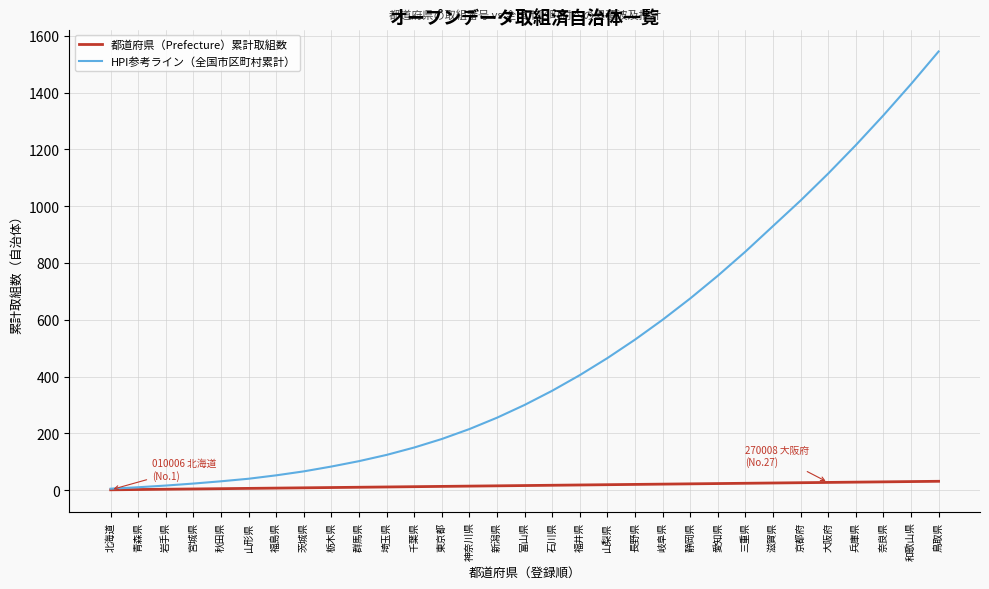

Which category has the highest value in the HPI参考ライン（全国市区町村累計） series?

鳥取県